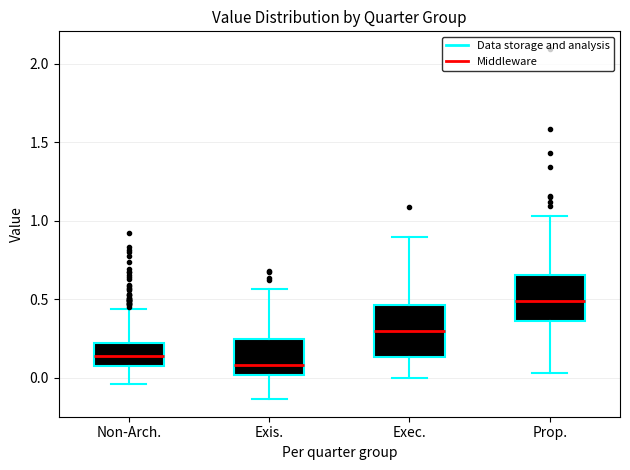

Which box has the lowest median line?

Exis.